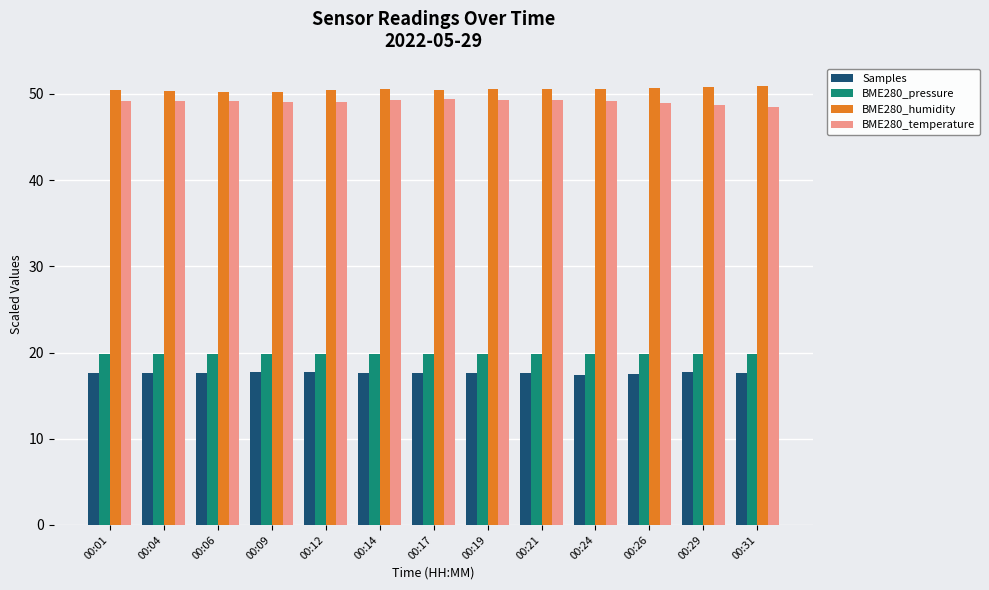

What is the difference between the maximum and second lowest values in the BME280_temperature series?

0.7